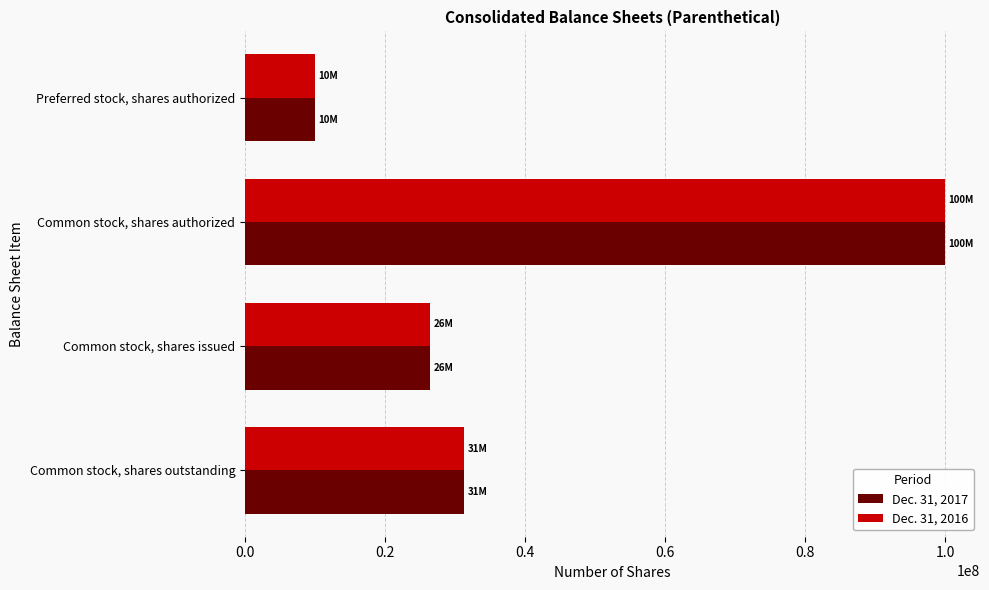

True or false: Dec. 31, 2016 has a value of 13291634 at Preferred stock, shares authorized.

False